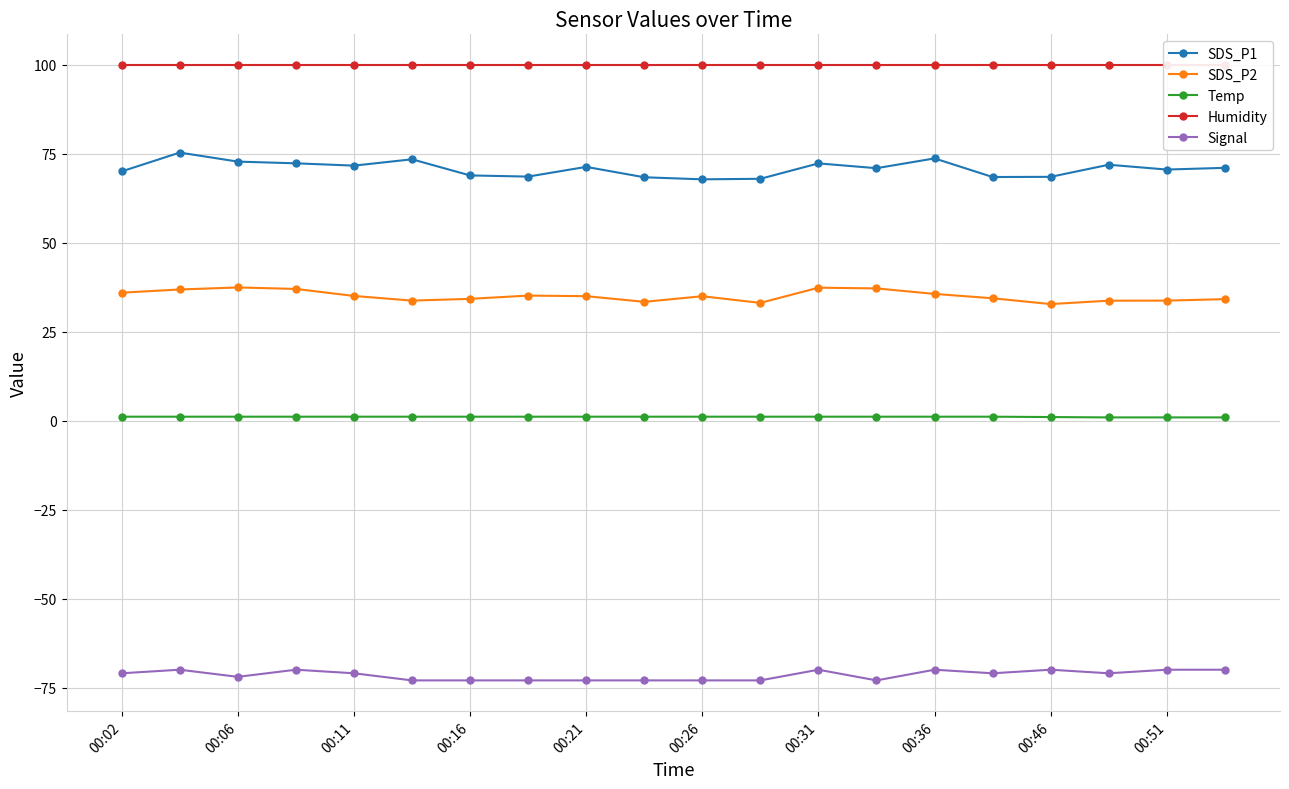

True or false: SDS_P1 and SDS_P2 intersect in this chart.

False